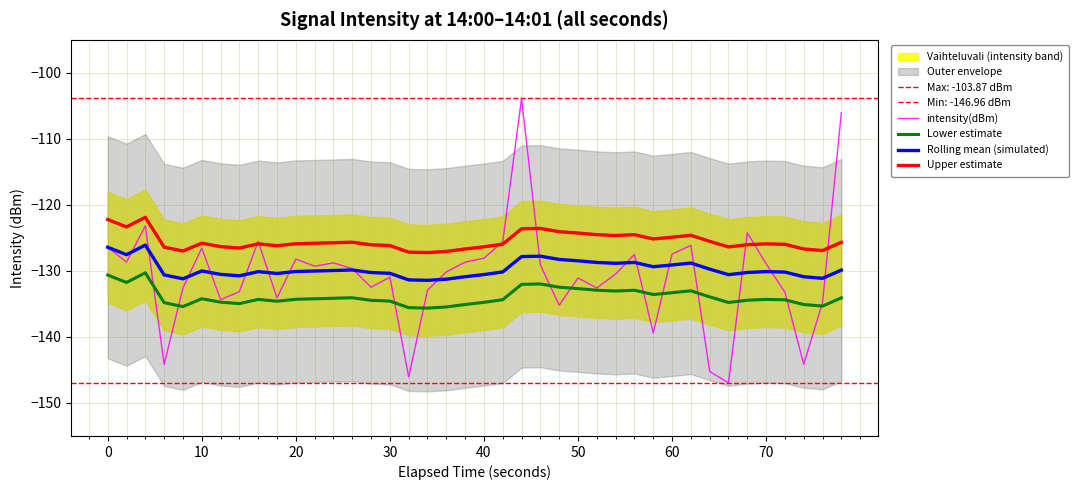

What is the highest value of the Upper estimate series?

-121.9